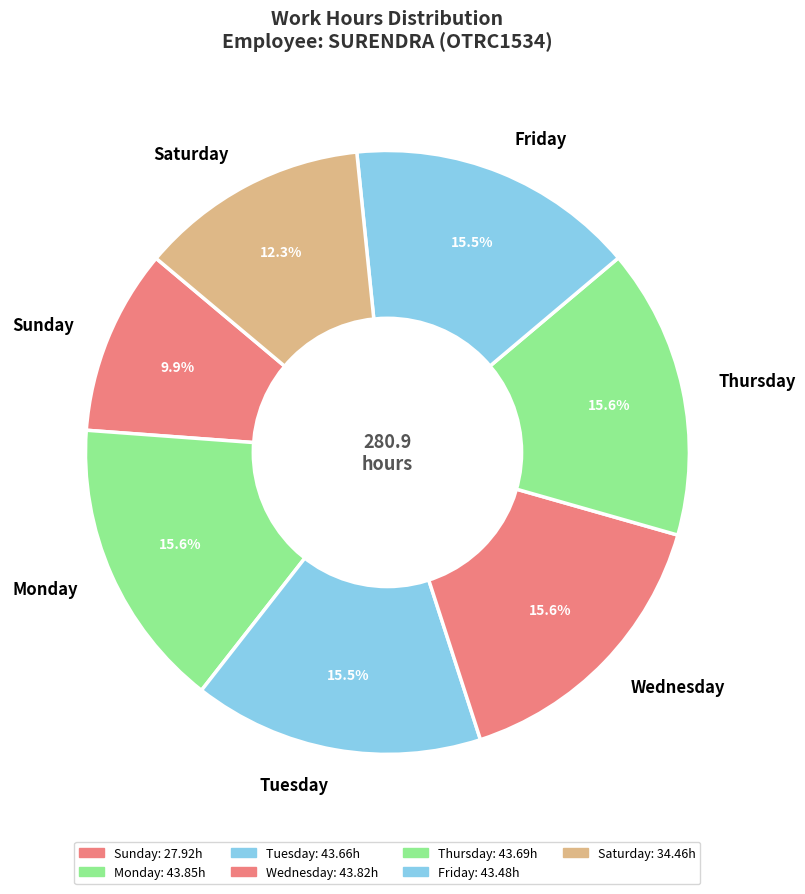

What is the smallest slice in the pie chart?

Sunday